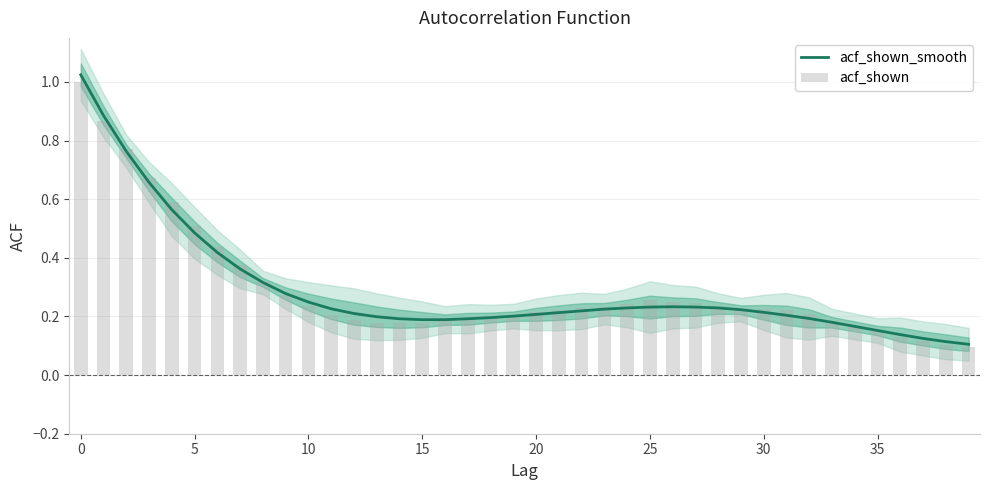

At 26, list the series in order from largest to smallest.

acf_shown, acf_shown_smooth